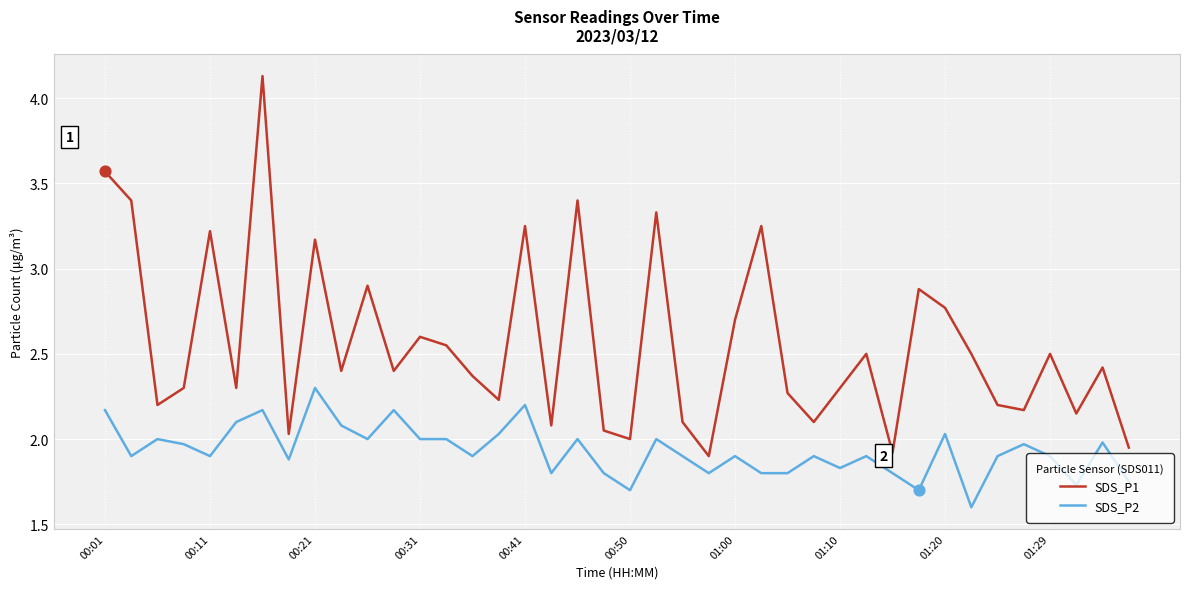

Which series has the largest range (max minus min)?

SDS_P1